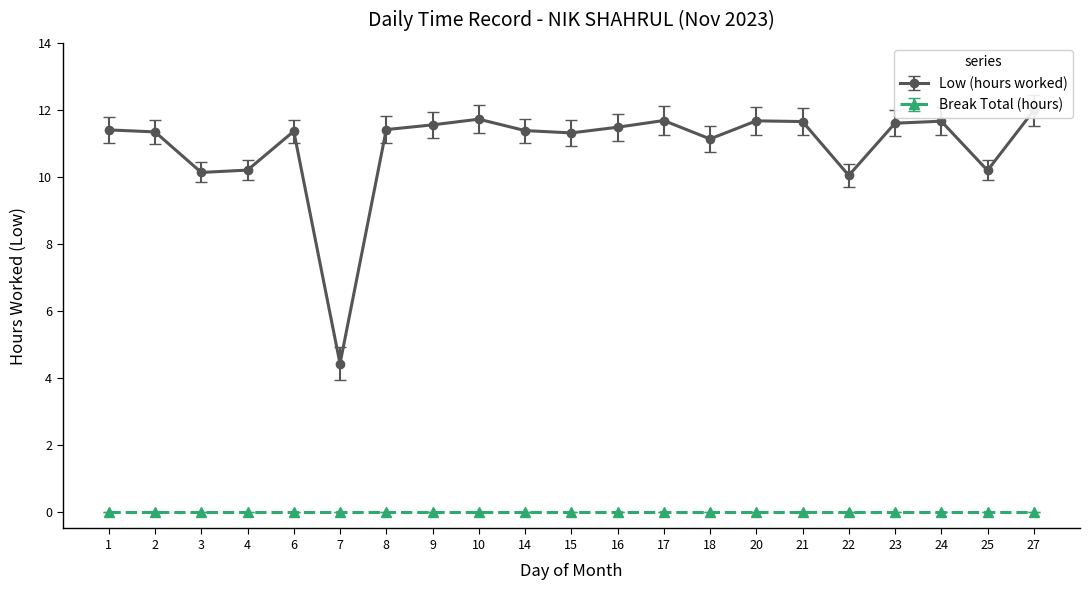

Reading left to right, transcribe all the data shown in this chart.

11.4	11.3	10.1	10.2	11.4	4.4	11.4	11.6	11.7	11.4	11.3	11.5	11.7	11.1	11.7	11.7	10.0	11.6	11.7	10.2	12.0